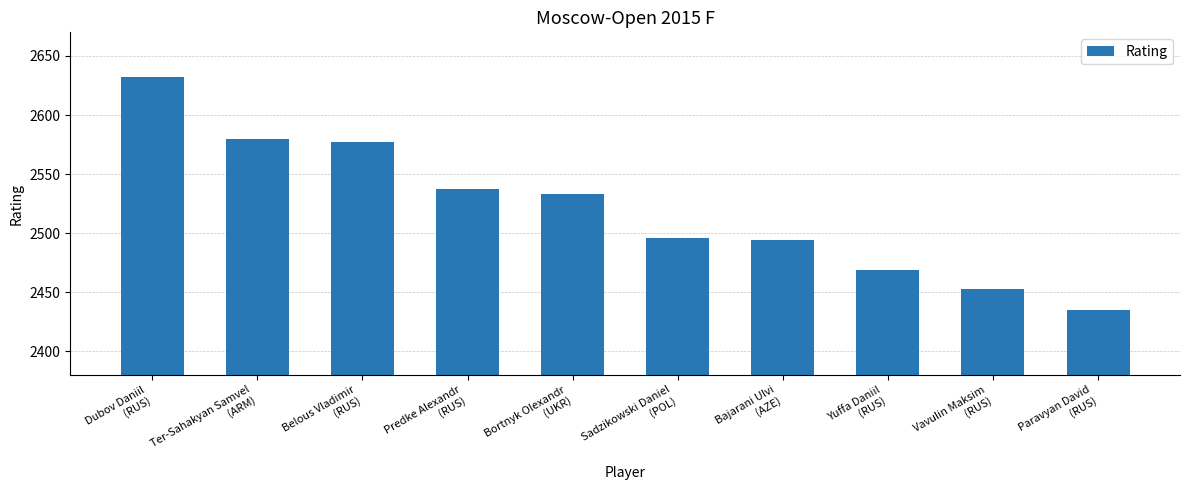

How many values are below 2533?

5